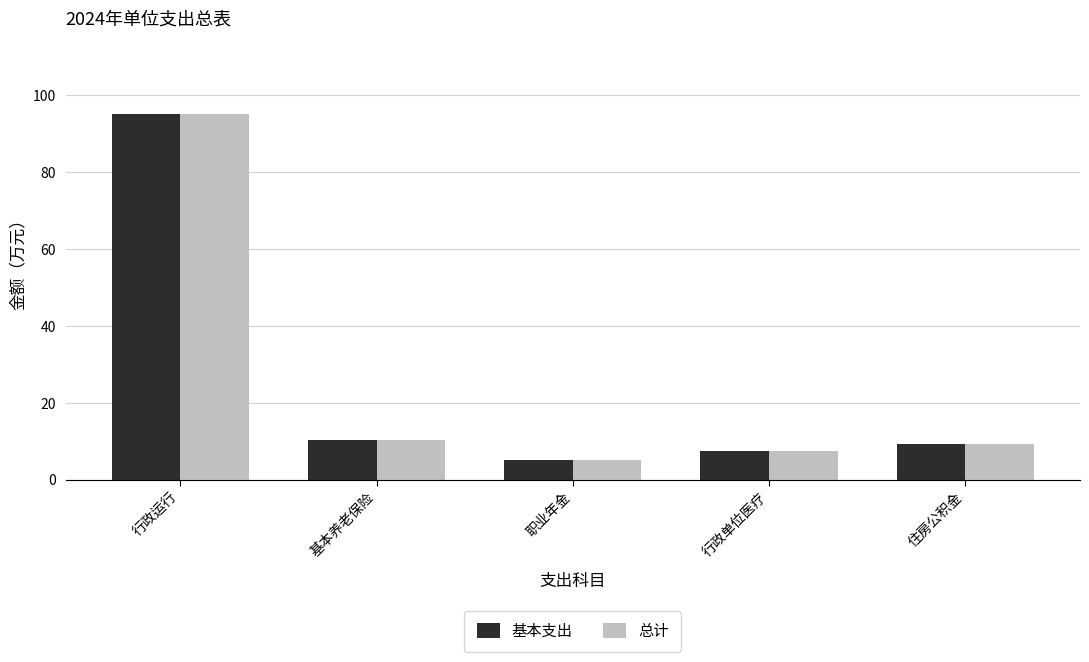

At which category is the sum across all series the highest?

行政运行